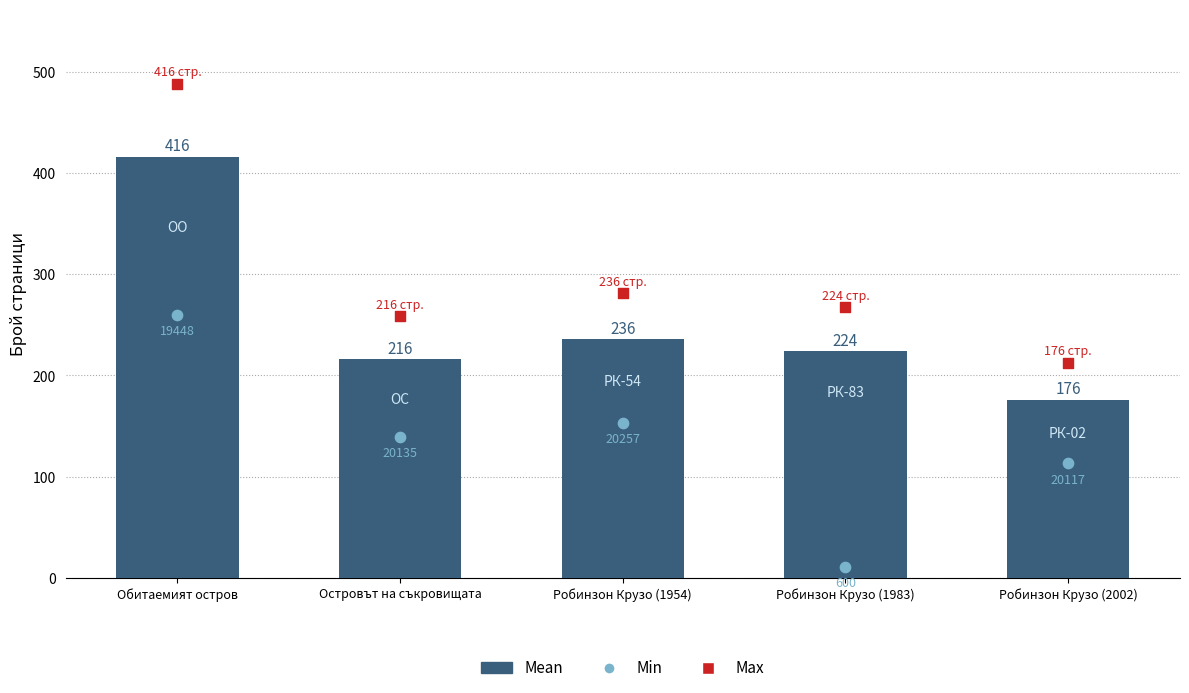

What are all the series names shown in the legend?

Mean, Min, Max